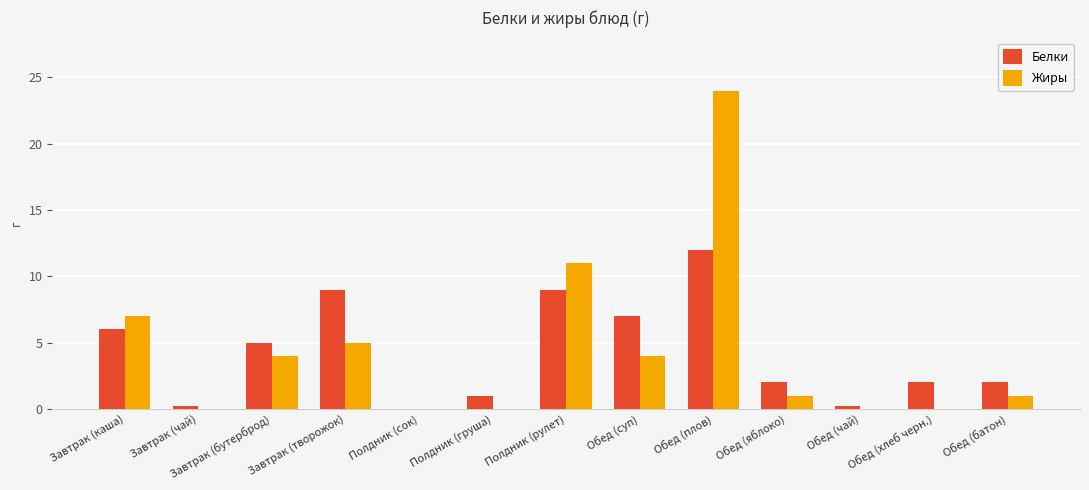

At which category is the sum across all series the highest?

Обед (плов)